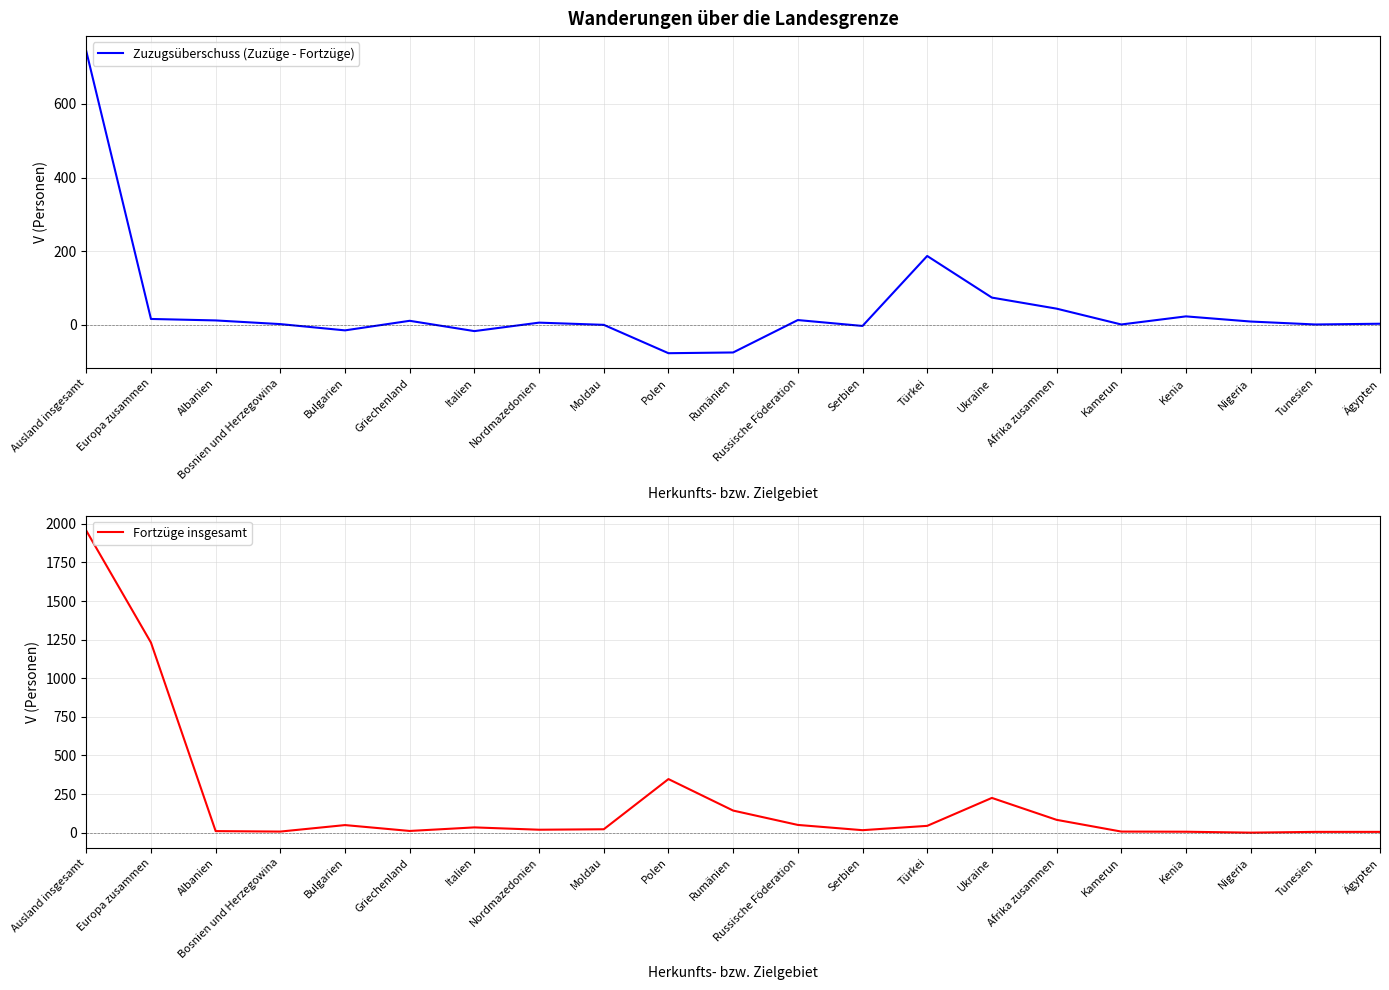

What is the sum of all Fortzüge insgesamt values?

4270